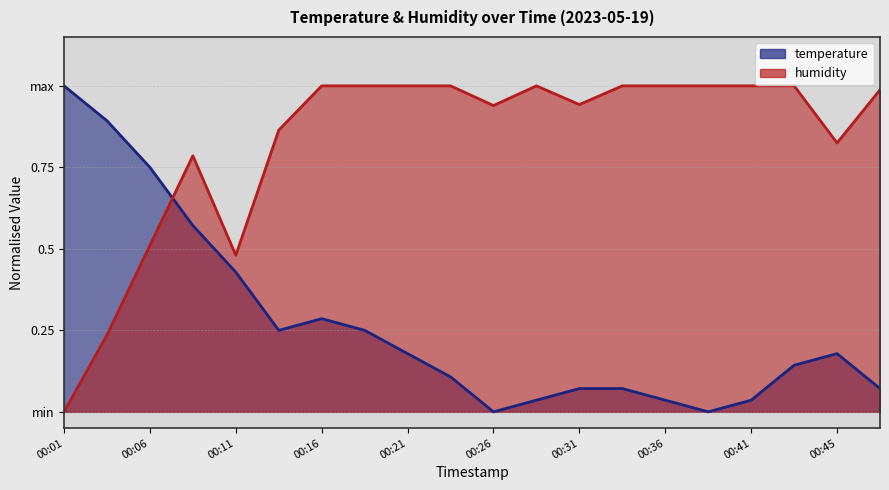

Is it true that temperature equals 0.4 at 00:11?

True